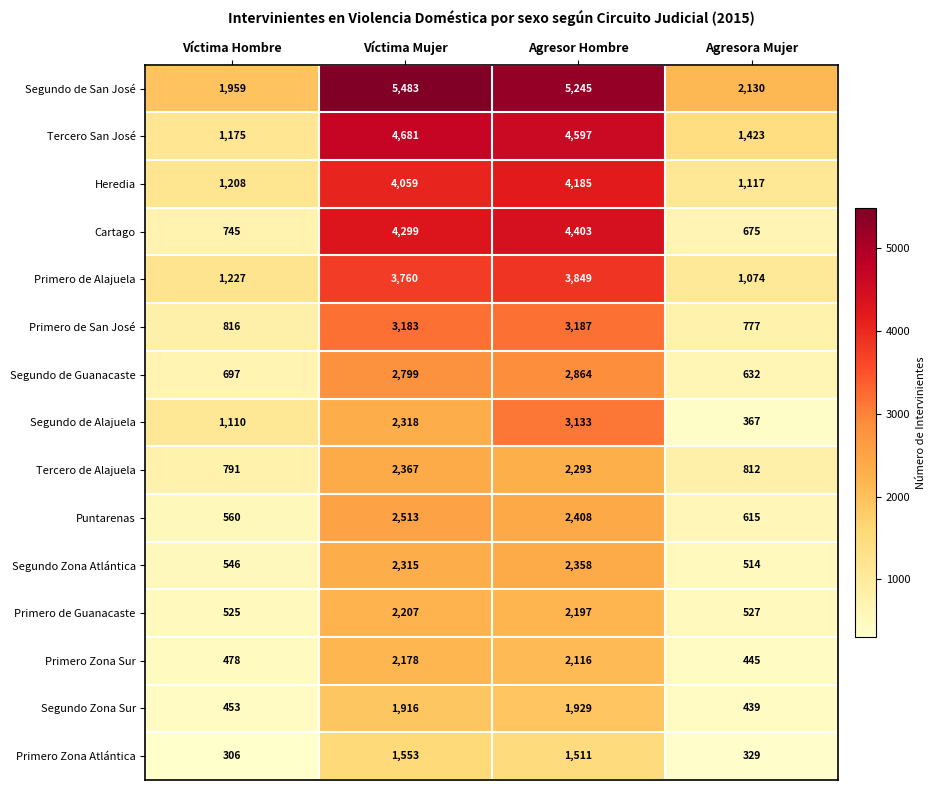

The value of Puntarenas at Agresora Mujer is 203. True or false?

False